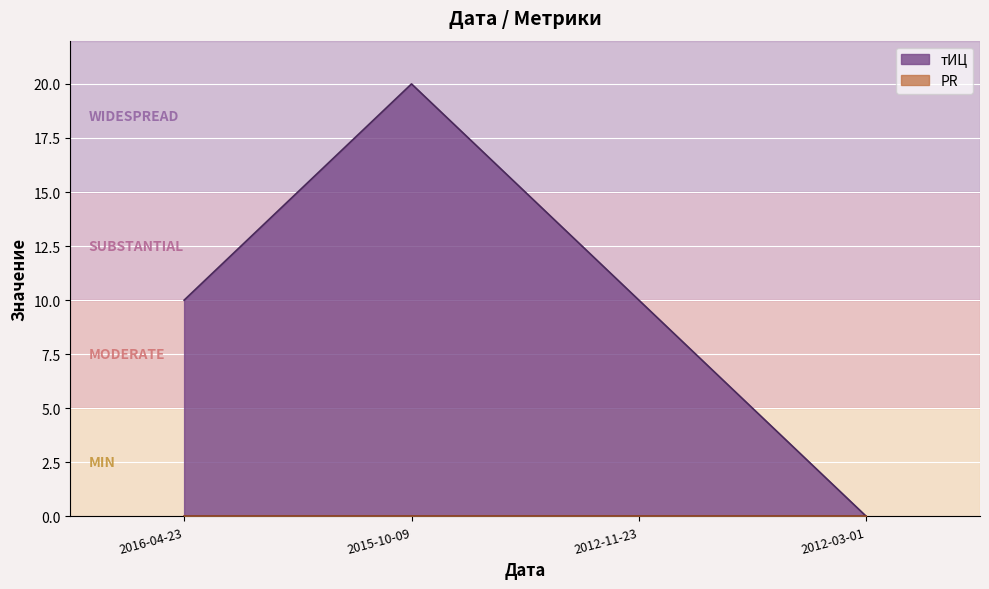

Rank the categories by value from highest to lowest.

2015-10-09, 2016-04-23, 2012-11-23, 2012-03-01